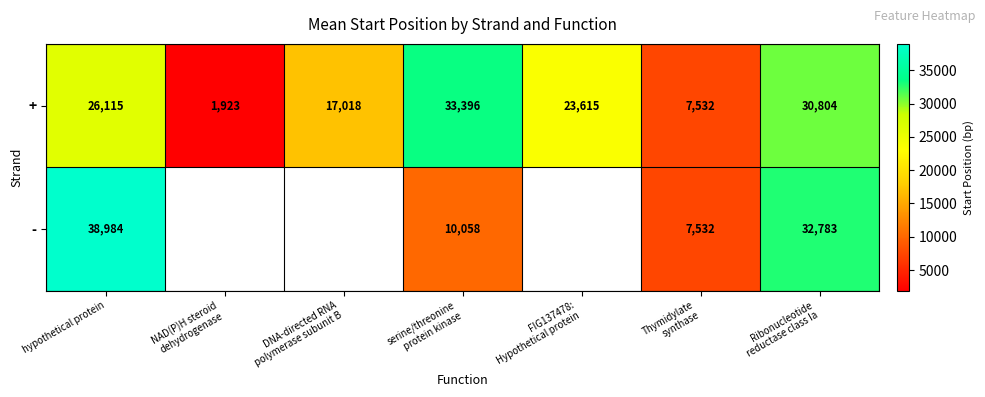

What is the sum of all + values?

140403